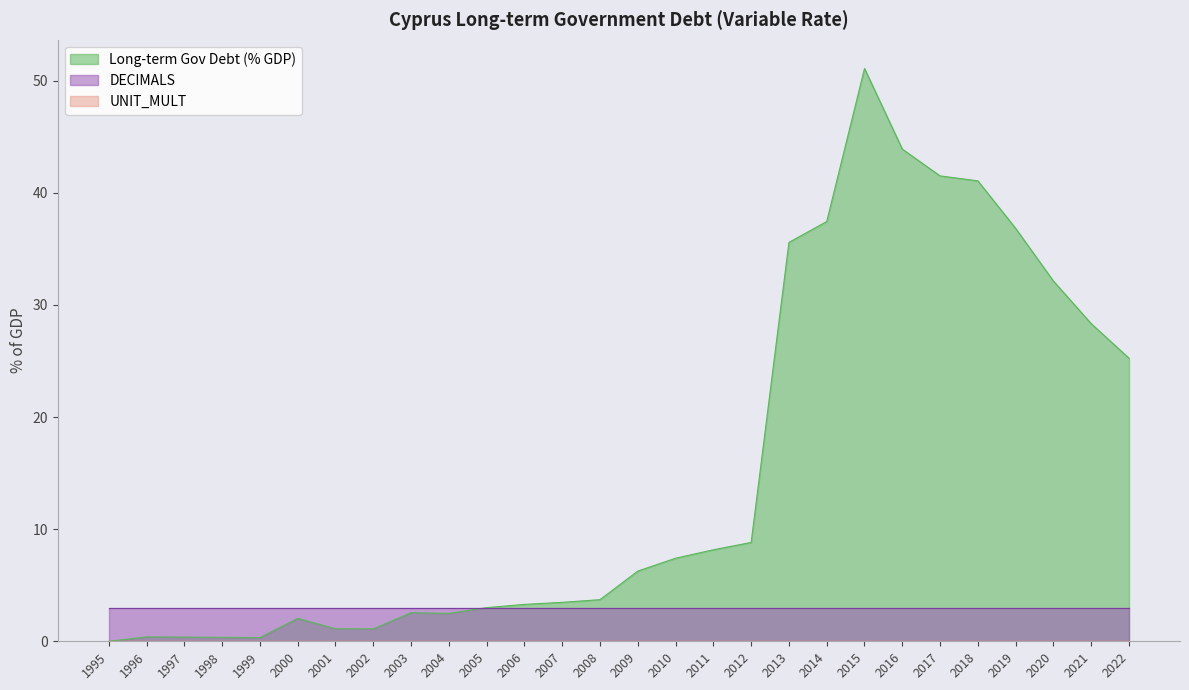

Reading left to right, extract all data points from this chart.

Long-term Gov Debt (% GDP): 1995=0.0	1996=0.4	1997=0.4	1998=0.3	1999=0.3	2000=2.0	2001=1.1	2002=1.1	2003=2.5	2004=2.5	2005=3.0	2006=3.3	2007=3.5	2008=3.7	2009=6.3	2010=7.4	2011=8.2	2012=8.8	2013=35.6	2014=37.4	2015=51.1	2016=43.9	2017=41.5	2018=41.1	2019=36.8	2020=32.1	2021=28.3	2022=25.2
DECIMALS: 1995=3.0	1996=3.0	1997=3.0	1998=3.0	1999=3.0	2000=3.0	2001=3.0	2002=3.0	2003=3.0	2004=3.0	2005=3.0	2006=3.0	2007=3.0	2008=3.0	2009=3.0	2010=3.0	2011=3.0	2012=3.0	2013=3.0	2014=3.0	2015=3.0	2016=3.0	2017=3.0	2018=3.0	2019=3.0	2020=3.0	2021=3.0	2022=3.0
UNIT_MULT: 1995=0.0	1996=0.0	1997=0.0	1998=0.0	1999=0.0	2000=0.0	2001=0.0	2002=0.0	2003=0.0	2004=0.0	2005=0.0	2006=0.0	2007=0.0	2008=0.0	2009=0.0	2010=0.0	2011=0.0	2012=0.0	2013=0.0	2014=0.0	2015=0.0	2016=0.0	2017=0.0	2018=0.0	2019=0.0	2020=0.0	2021=0.0	2022=0.0